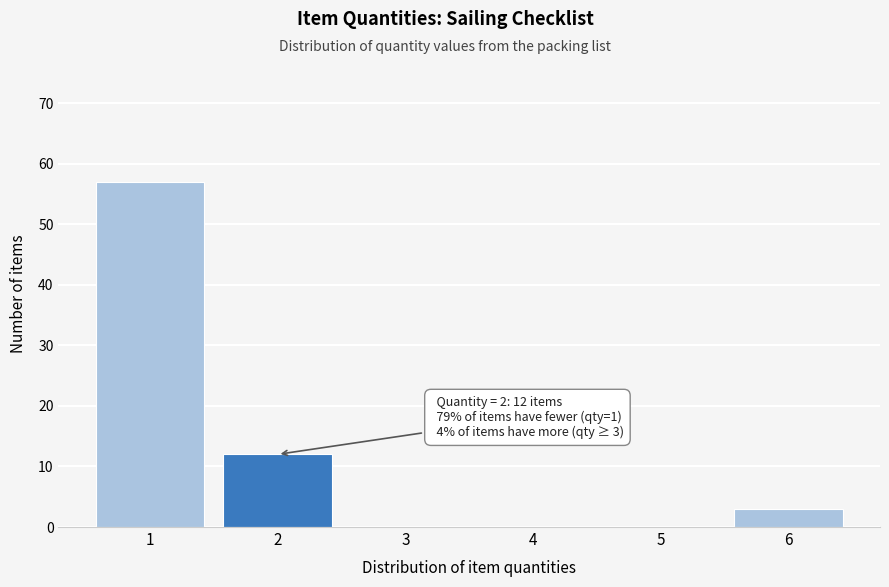

Reading left to right, list all the values displayed in this chart.

1=57	2=12	3=0	4=0	5=0	6=3